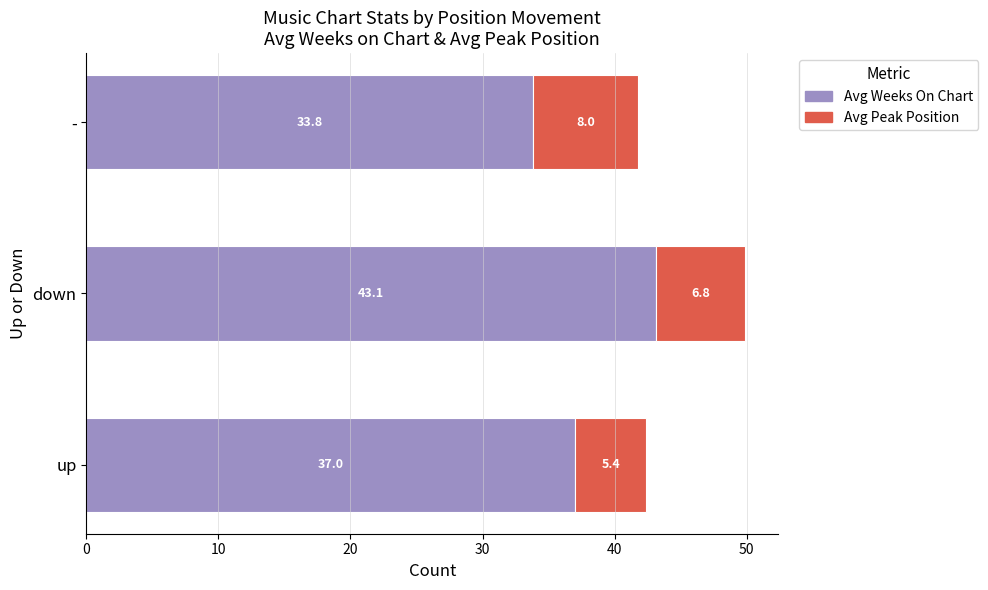

What is the difference between the second highest and minimum values in the Avg Weeks On Chart series?

3.2